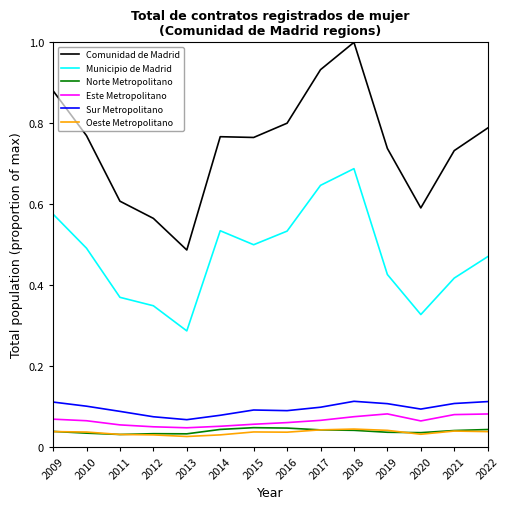

The value of Sur Metropolitano at 2021 is 0.1. True or false?

True